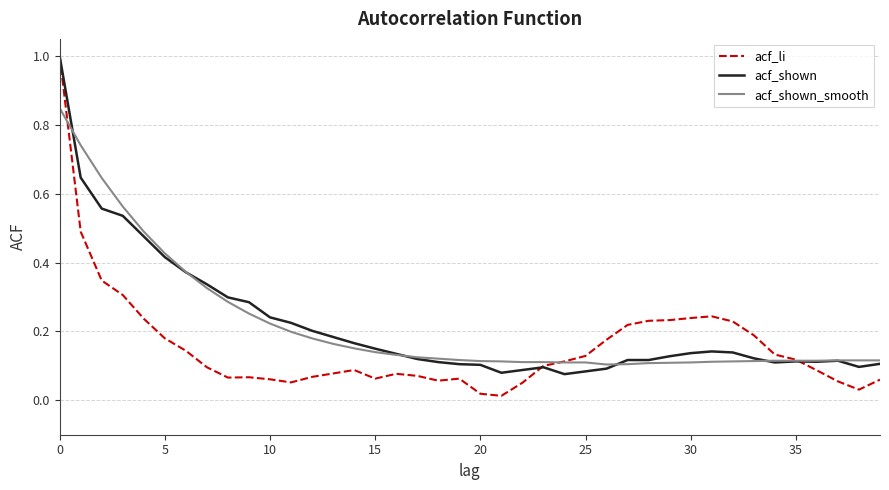

What is the maximum value for acf_li?

1.0